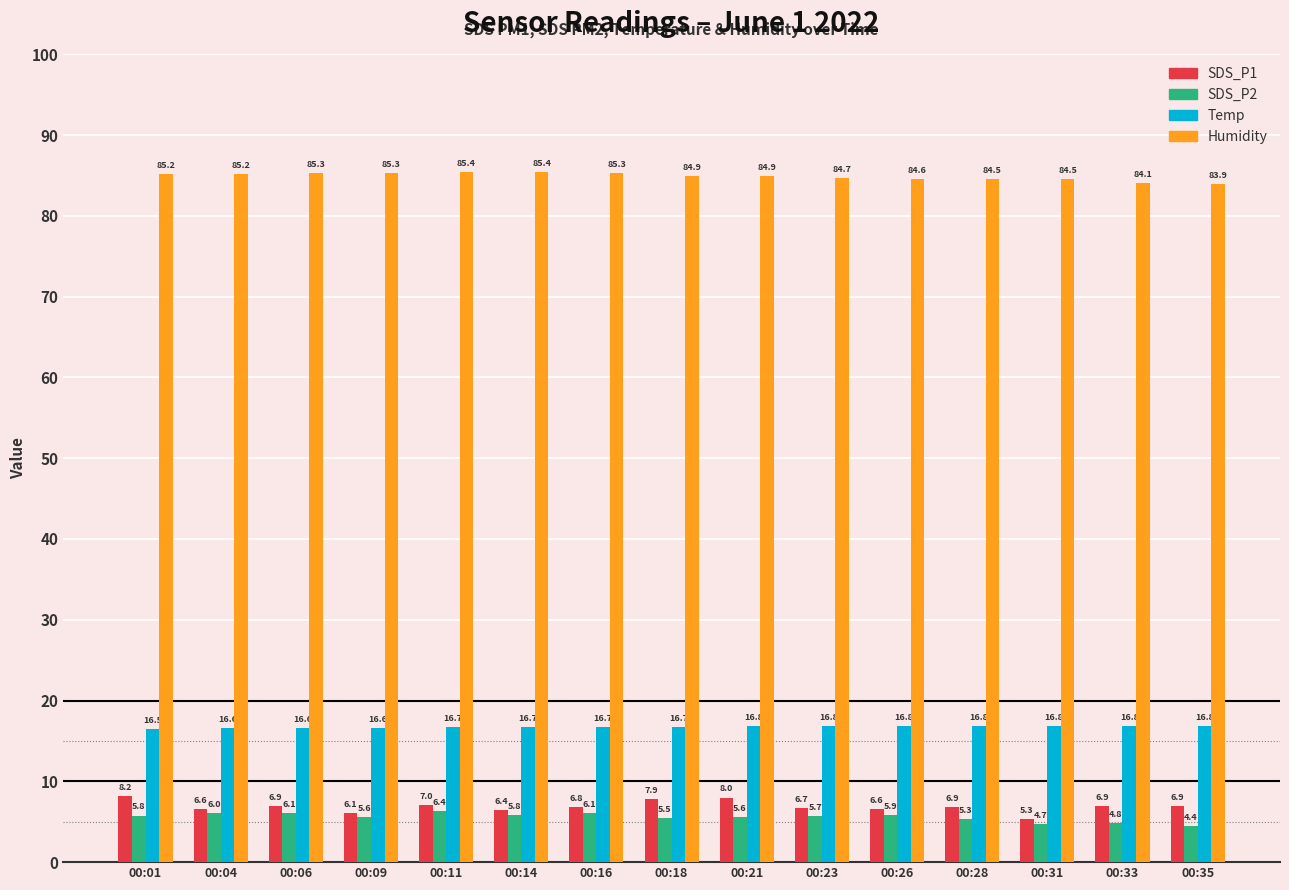

Is the value of SDS_P1 at 00:23 greater than the value of Humidity at 00:35?

No